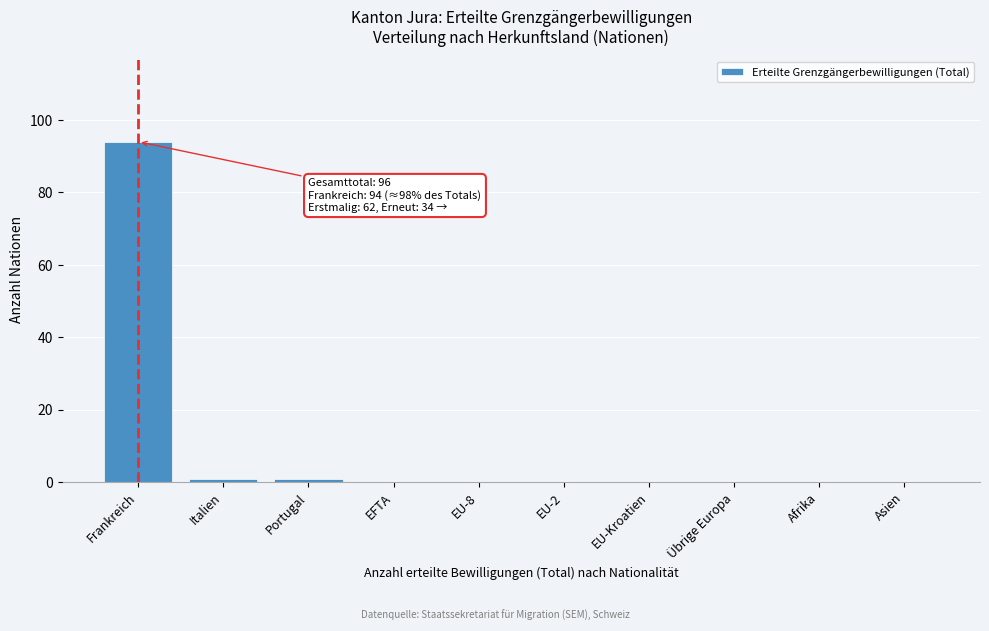

Reading left to right, list all the values displayed in this chart.

Frankreich=94	Italien=1	Portugal=1	EFTA=0	EU-8=0	EU-2=0	EU-Kroatien=0	Übrige Europa=0	Afrika=0	Asien=0